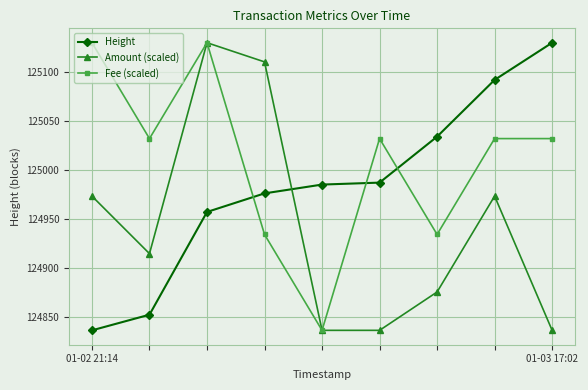

Reading left to right, extract all data points from this chart.

Height: 124836.0	124852.0	124957.0	124976.0	124985.0	124987.0	125034.0	125092.0	125130.0
Amount (scaled): 124973.2	124914.4	125130.0	125110.4	124836.0	124836.0	124875.2	124973.2	124836.0
Fee (scaled): 125130.0	125032.0	125130.0	124934.0	124836.0	125032.0	124934.0	125032.0	125032.0